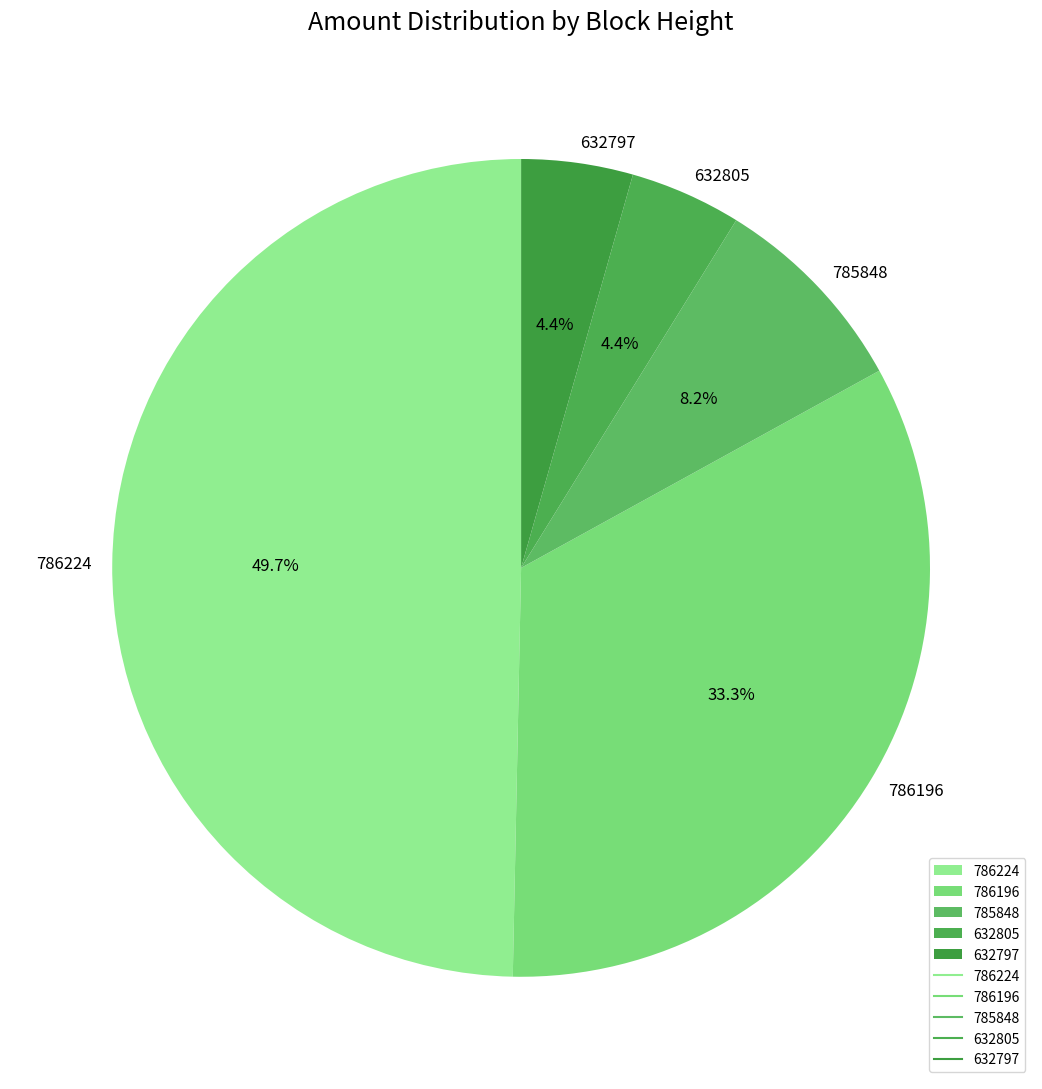

Is the sum of 632805 and 786196 greater than half?

No